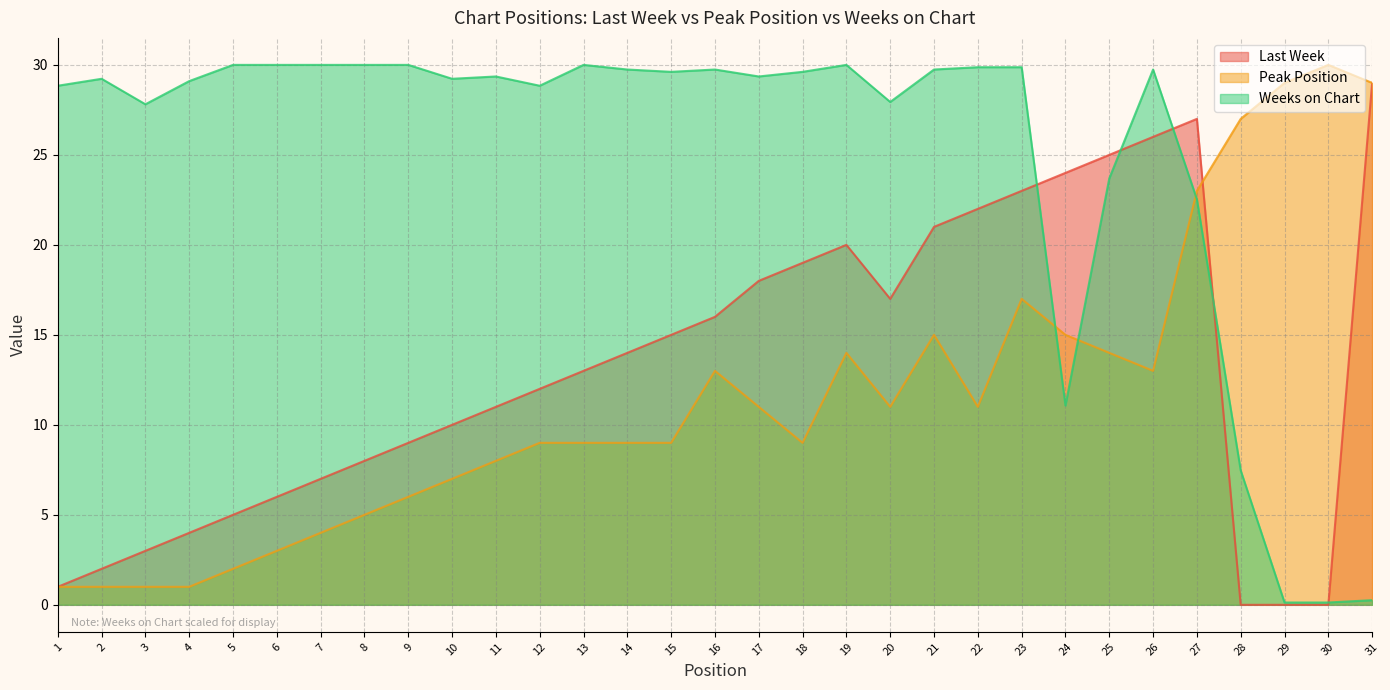

Is the value of Weeks on Chart at 29 greater than the value of Last Week at 20?

No